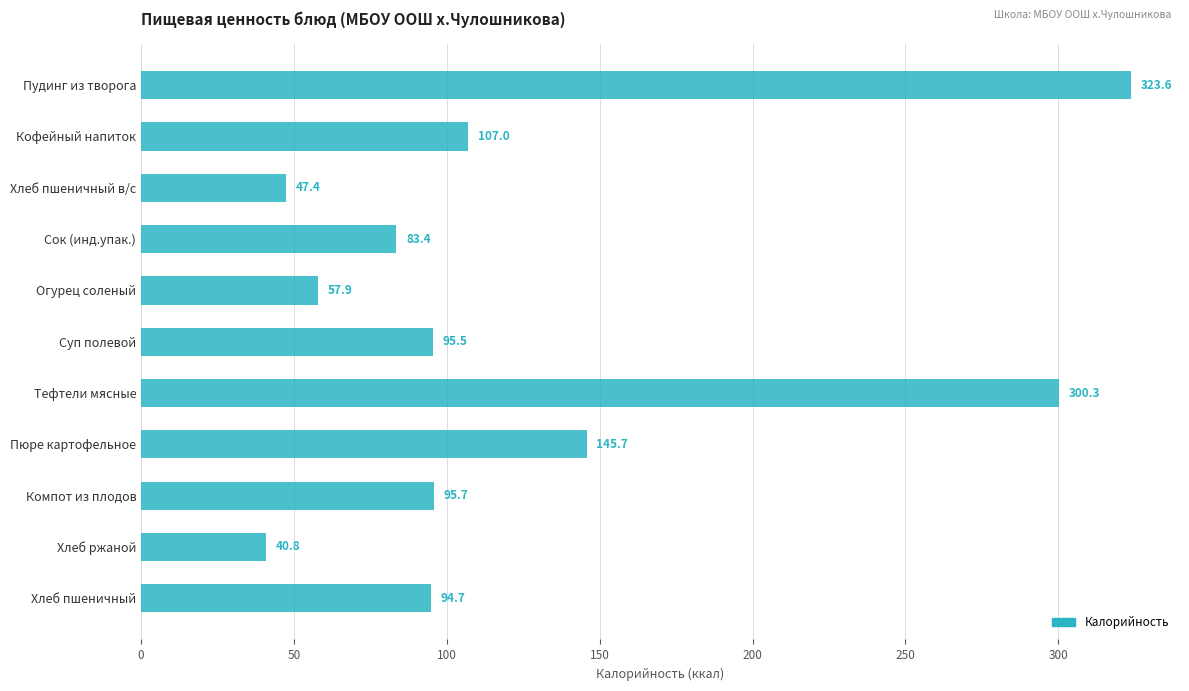

What is the average value?

126.5